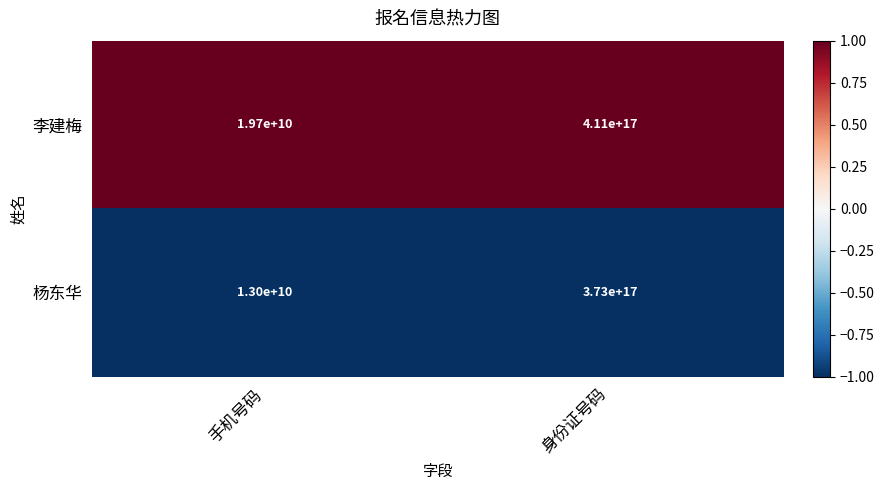

At which category is the sum across all series the highest?

身份证号码